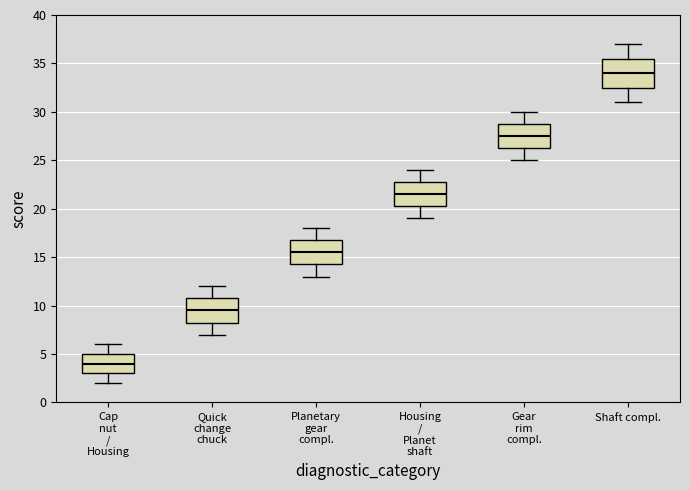

Where is the upper edge of the box for Gear rim compl. on the y-axis? The values are not printed on the chart, so give them approximately, as read against the axis.

29.0